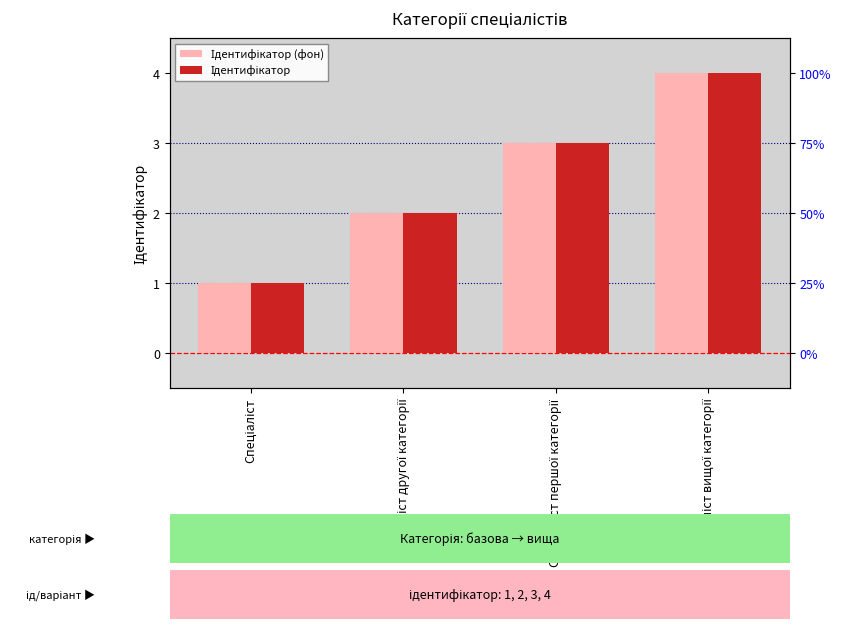

Where is Ідентифікатор nearest to the value 2?

Спеціаліст другої категорії